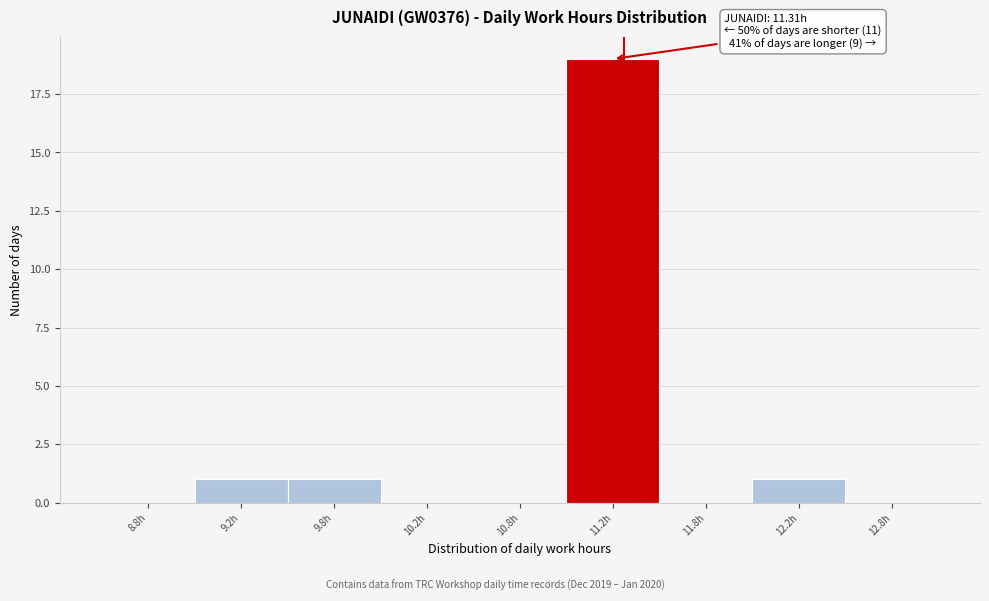

Reading left to right, extract all data points from this chart.

8.8h=0	9.2h=1	9.8h=1	10.2h=0	10.8h=0	11.2h=19	11.8h=0	12.2h=1	12.8h=0